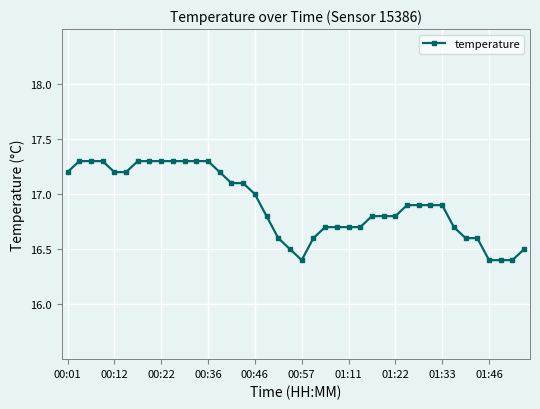

What is the value of the 20th point from the left?

16.5